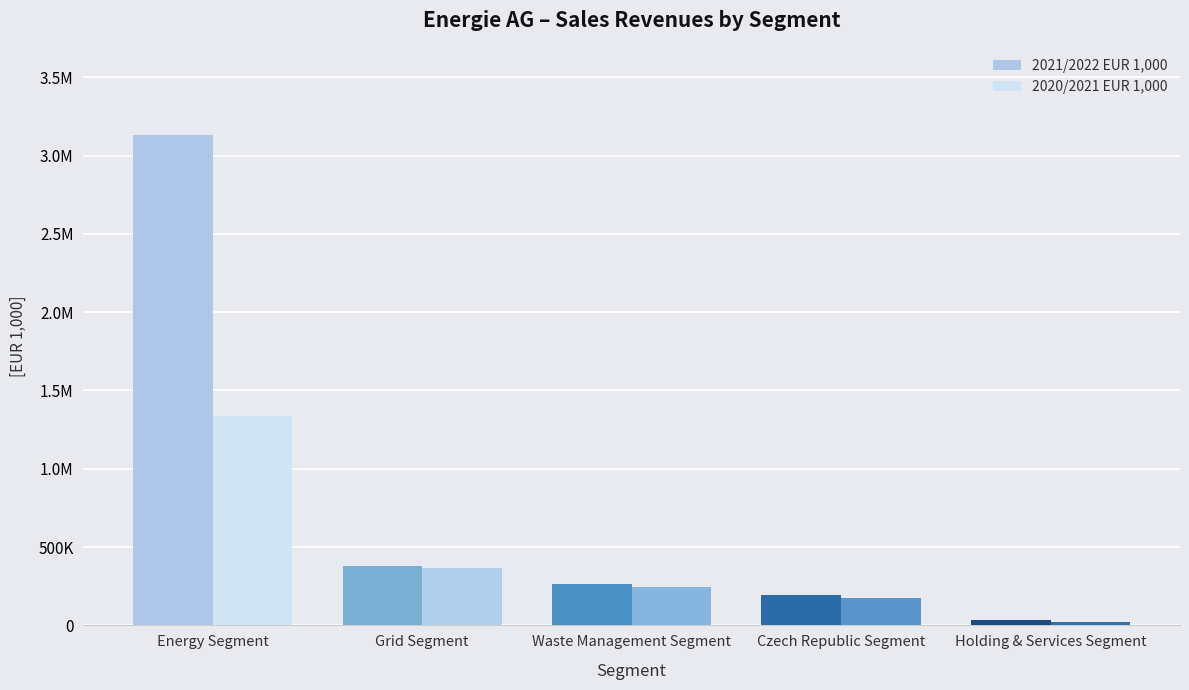

What is the sum of all 2020/2021 EUR 1,000 values?

2145163.5